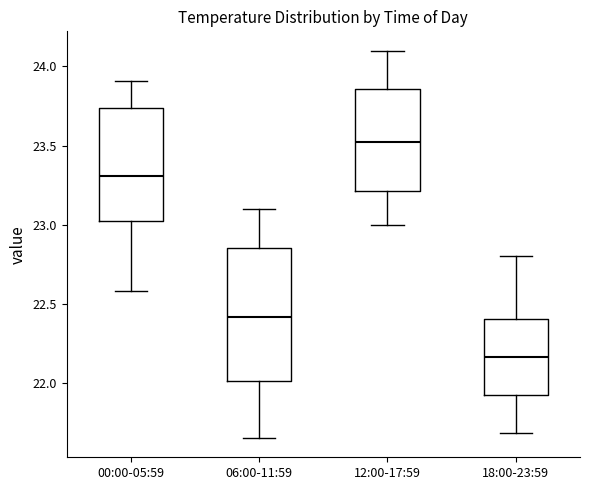

Reading left to right, read every box against the y-axis: the position of its median line, the range the box covers, and the ends of its whiskers. The values are not printed on the chart, so give them approximately, as read against the axis.

00:00-05:59: median 23.30, box 23.00 to 23.75, whiskers 22.60 to 23.90
06:00-11:59: median 22.40, box 22.00 to 22.85, whiskers 21.65 to 23.10
12:00-17:59: median 23.55, box 23.20 to 23.85, whiskers 23.00 to 24.10
18:00-23:59: median 22.15, box 21.90 to 22.40, whiskers 21.70 to 22.80